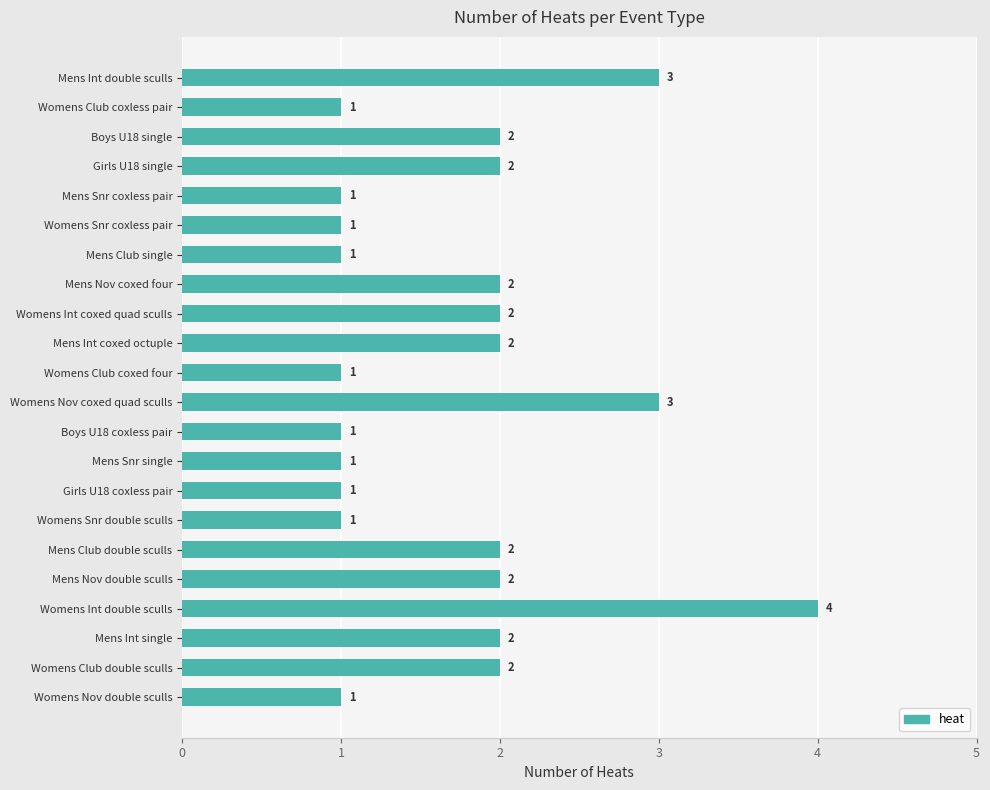

At which category does the chart reach its peak across all series?

Womens Int double sculls